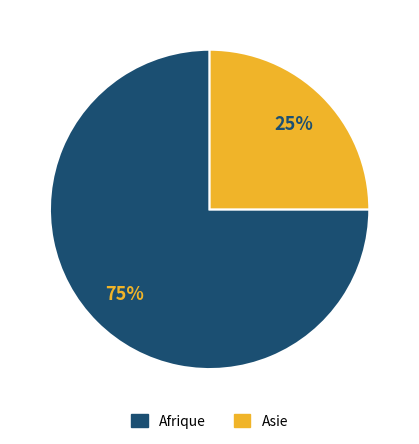

To the nearest percent, what is the average slice percentage?

50%